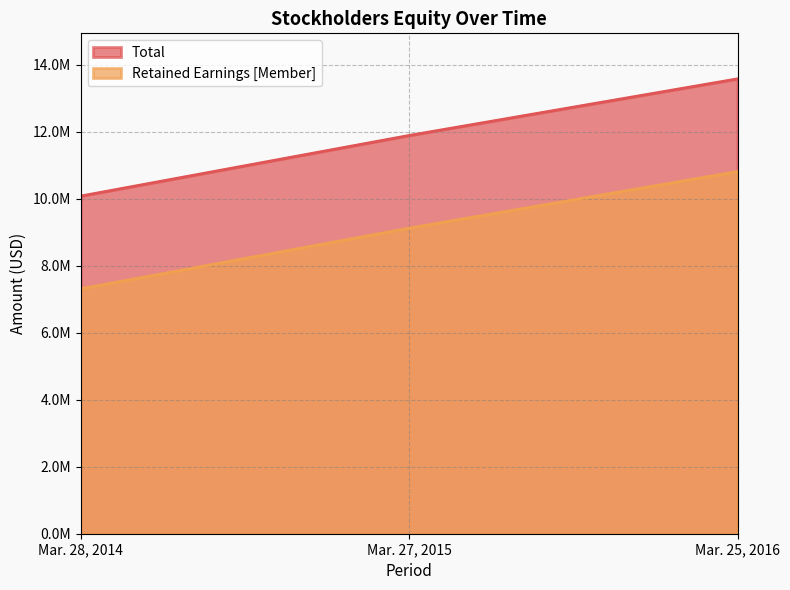

How many distinct data groups are displayed?

2